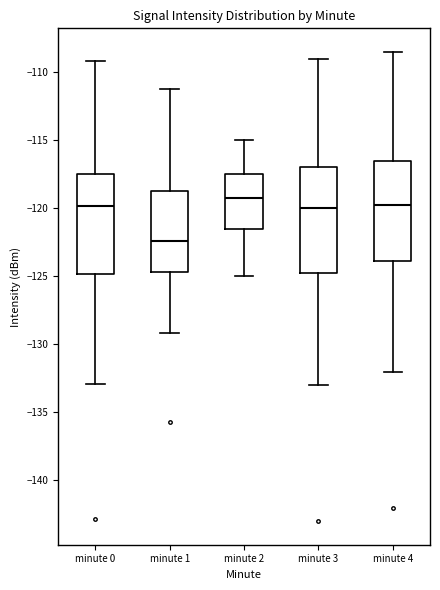

Reading left to right, read every box against the y-axis: the position of its median line, the range the box covers, and the ends of its whiskers. The values are not printed on the chart, so give them approximately, as read against the axis.

minute 0: median -120.0, box -125.0 to -117.5, whiskers -133.0 to -109.0
minute 1: median -122.5, box -124.5 to -119.0, whiskers -129.0 to -111.0
minute 2: median -119.0, box -121.5 to -117.5, whiskers -125.0 to -115.0
minute 3: median -120.0, box -124.5 to -117.0, whiskers -133.0 to -109.0
minute 4: median -119.5, box -124.0 to -116.5, whiskers -132.0 to -108.5